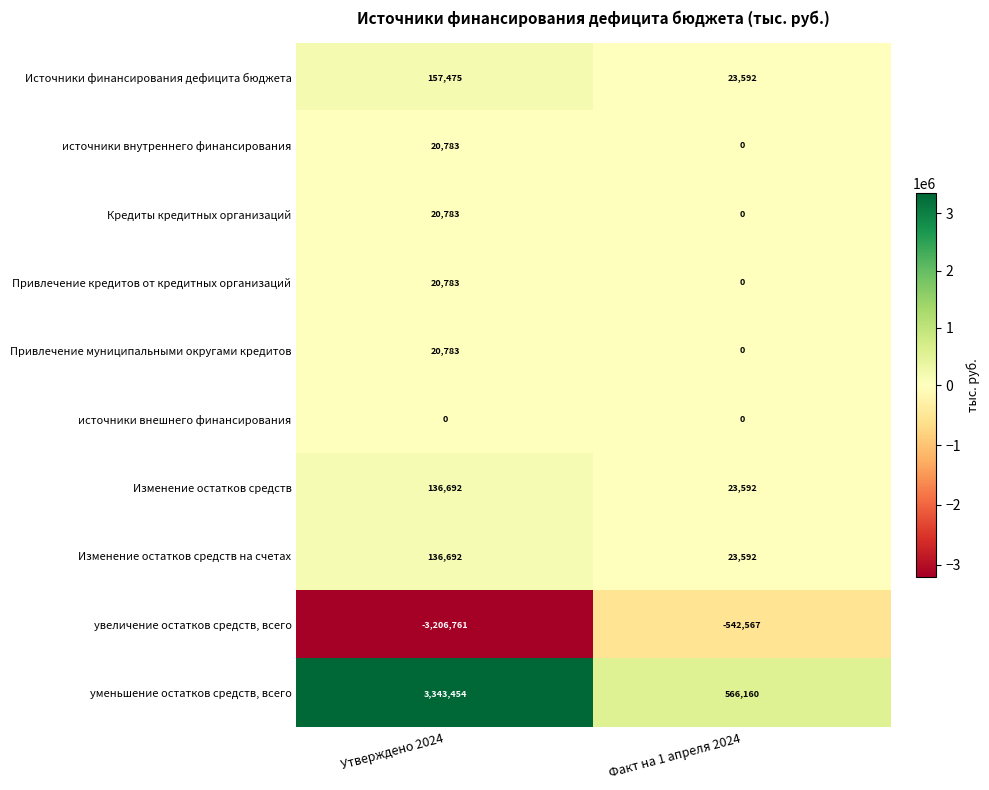

List the labels in order of источники внутреннего финансирования value, smallest first.

Факт на 1 апреля 2024, Утверждено 2024